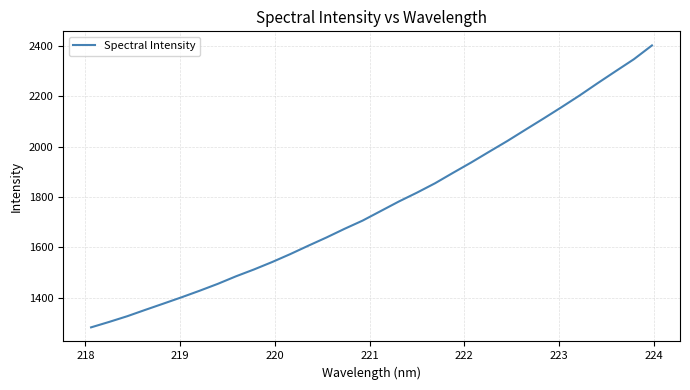

What is the difference between the maximum and minimum values?

1119.7